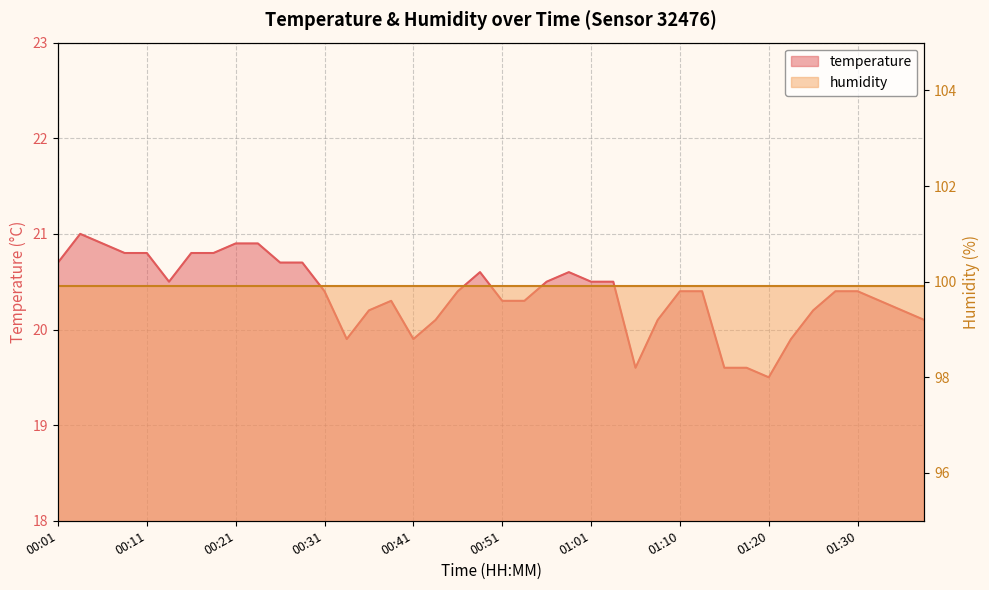

True or false: the data shows 35.3 at 00:48.

False